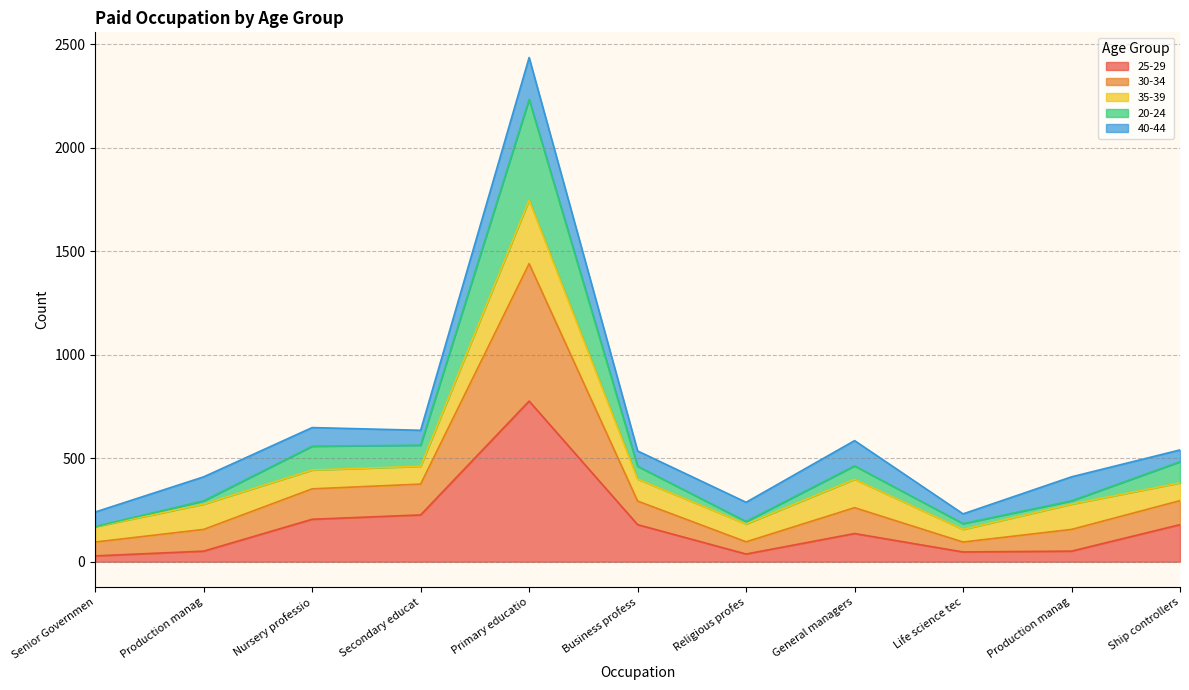

True or false: 25-29 and 30-34 intersect in this chart.

False